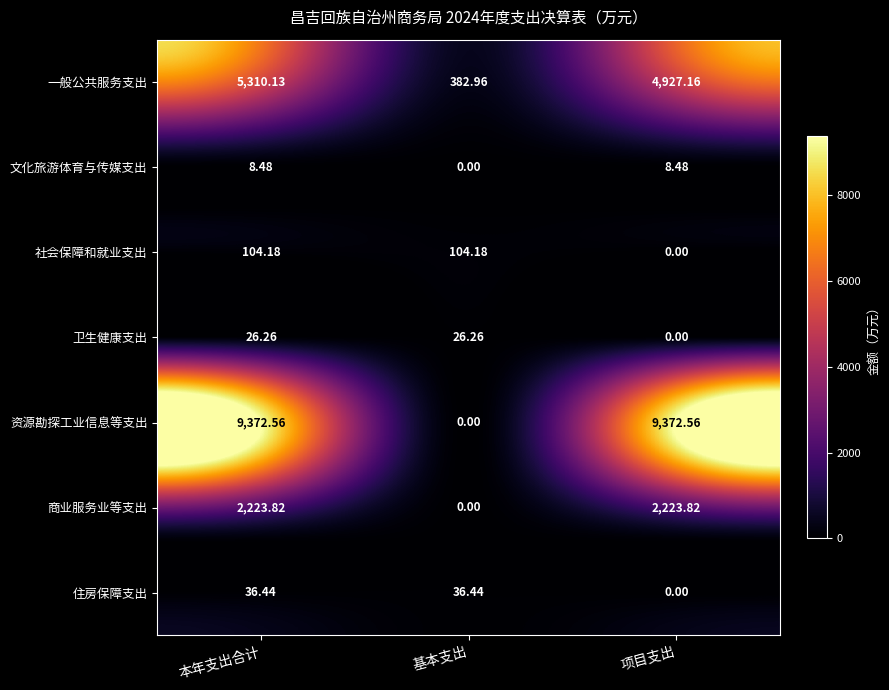

At which label is 文化旅游体育与传媒支出 closest to 4?

基本支出